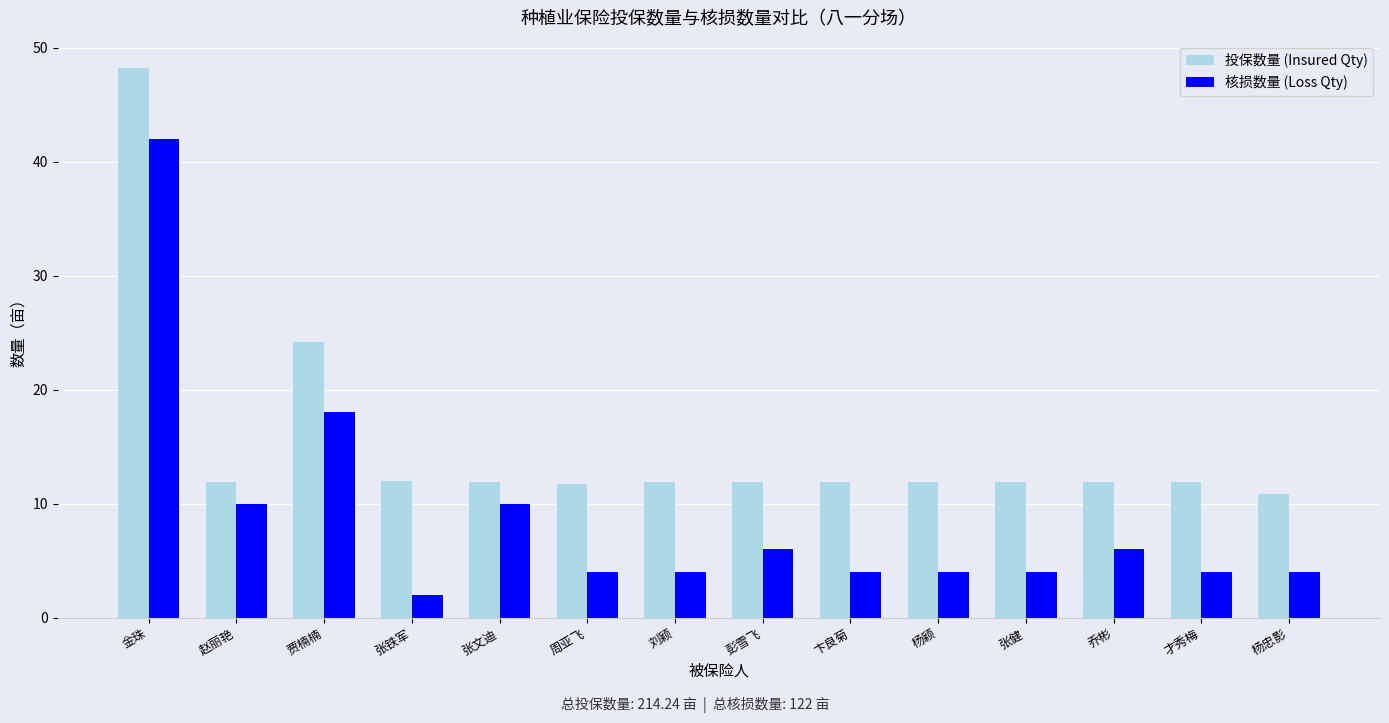

List the series in order of their overall mean, lowest first.

核损数量 (Loss Qty), 投保数量 (Insured Qty)